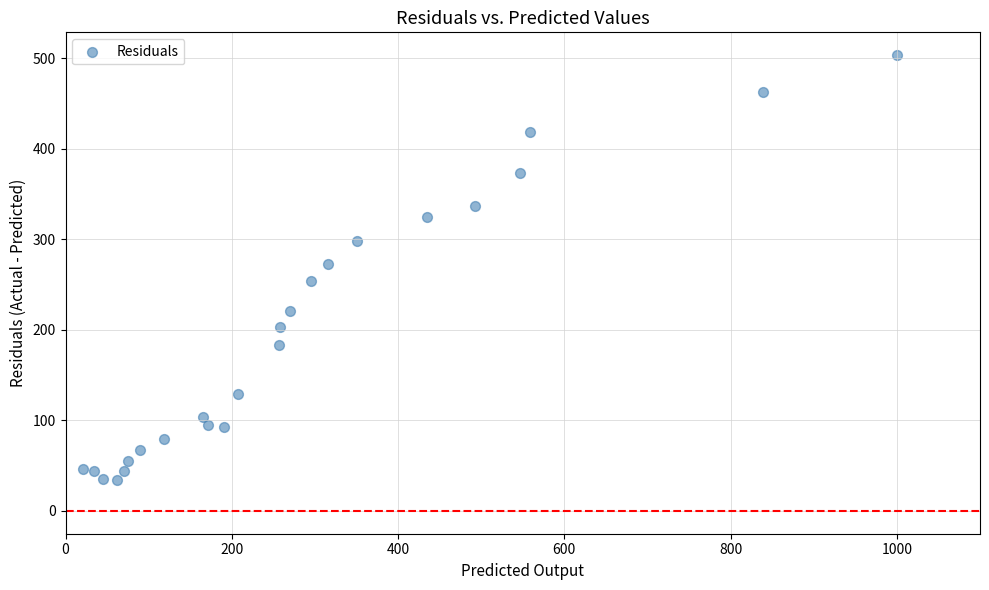

What is the range of X values (max minus min)?

979.4